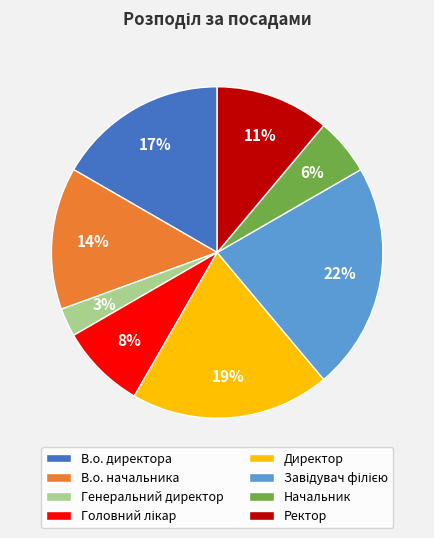

How many segments does this pie chart have?

8